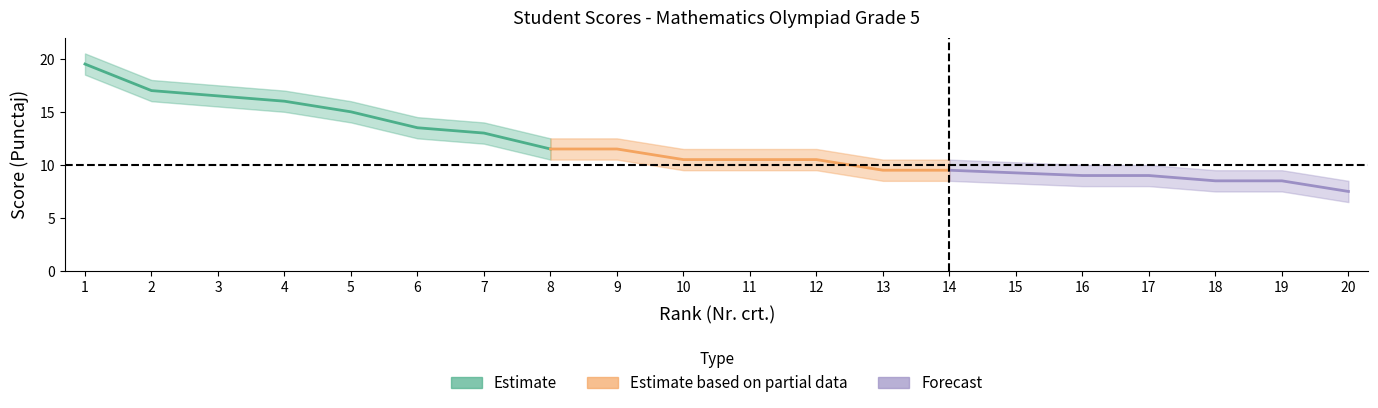

True or false: Rank_lower and Score intersect in this chart.

False